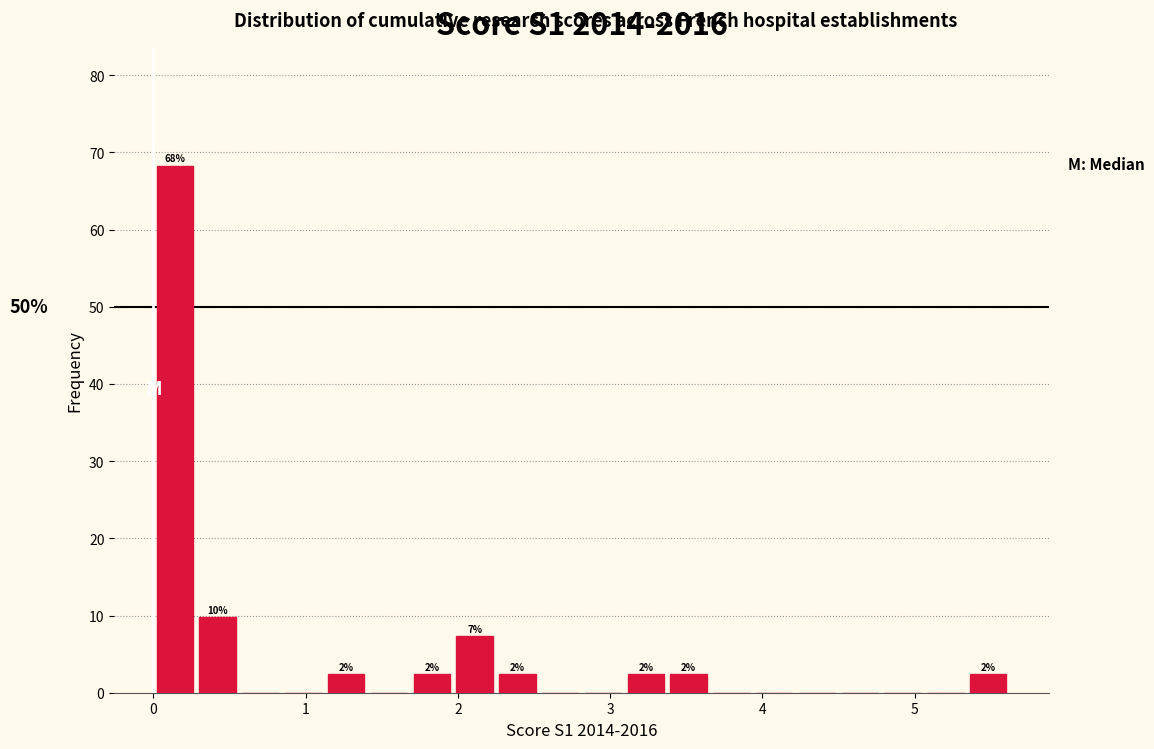

Read against the x-axis, roughly where is the centre of the tallest bar?

0.1